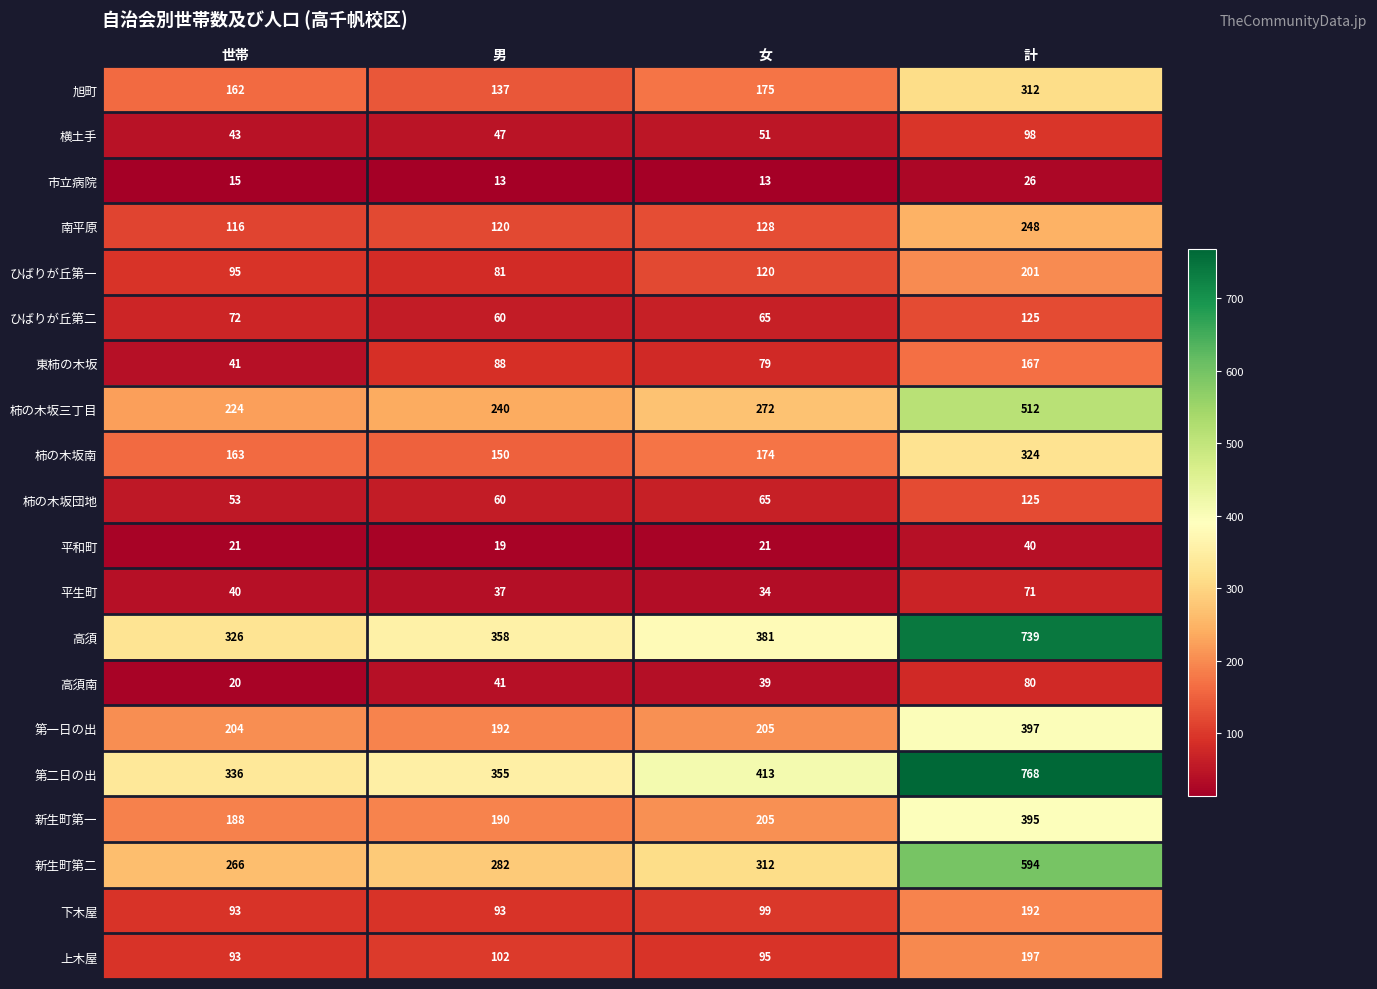

Which series has the largest range (max minus min)?

第二日の出